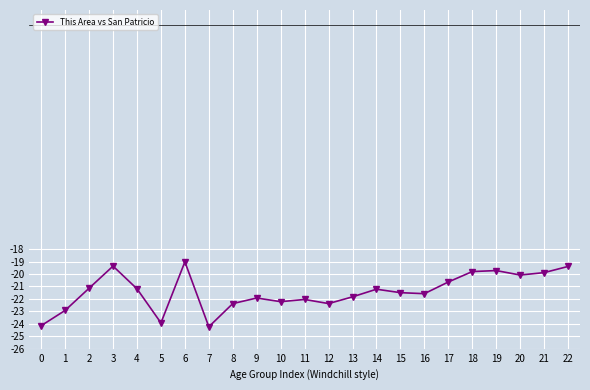

What is the value of the 4th point from the left?

-19.4